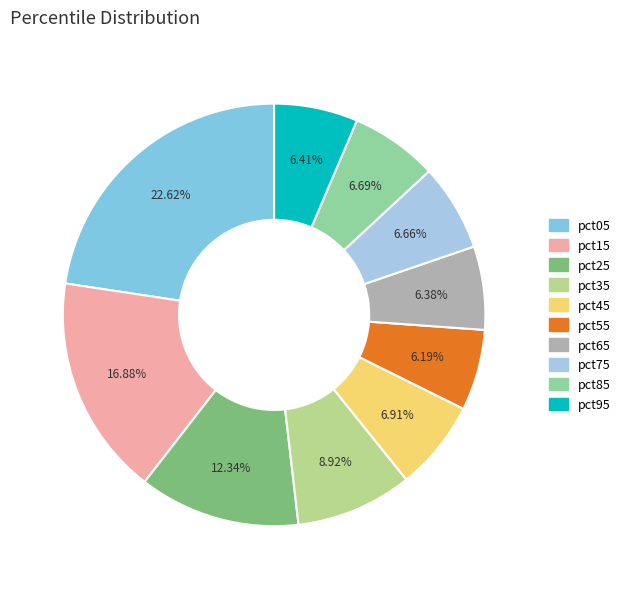

Is there a majority slice in this chart?

No